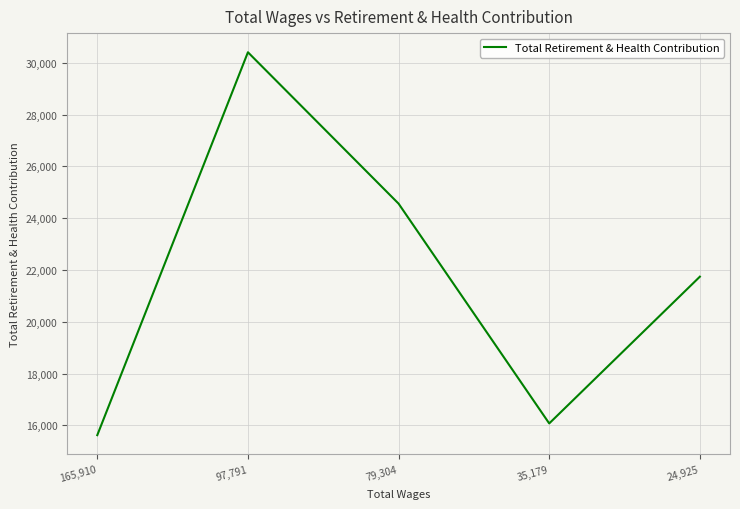

How many categories are shown in the chart?

5